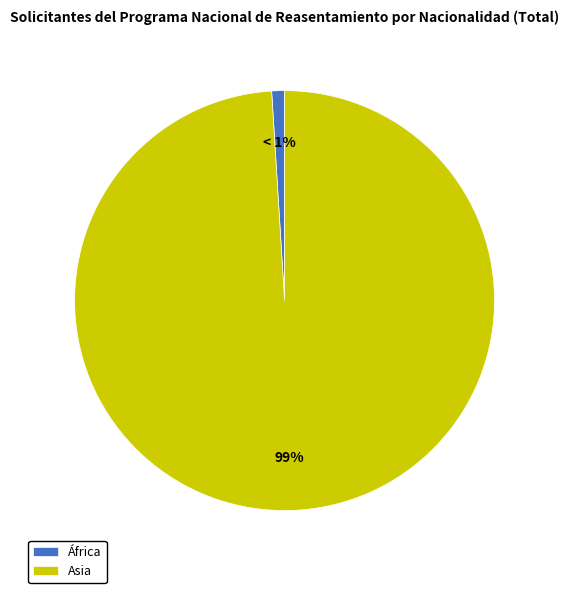

To the nearest percent, what portion does Asia represent?

99%